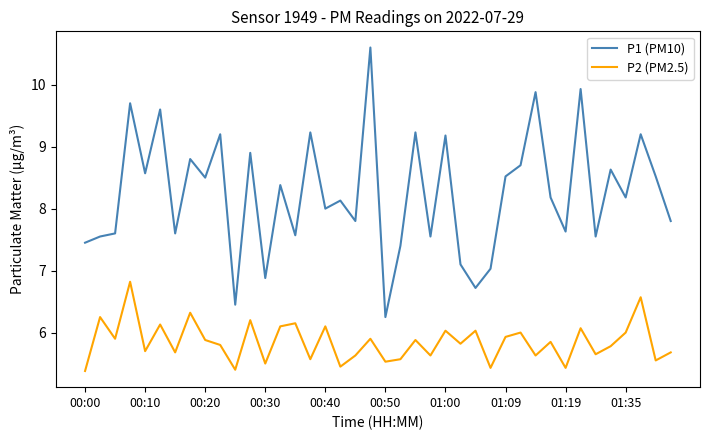

True or false: P1 (PM10) and P2 (PM2.5) cross at least once.

False